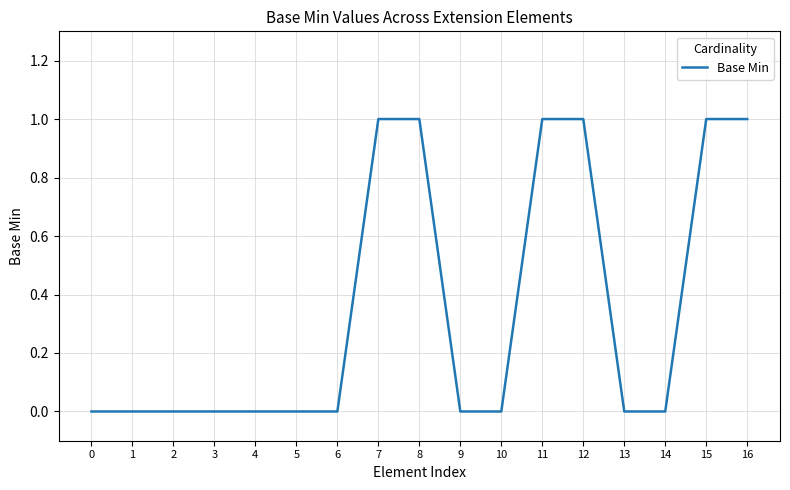

The value at 16 is 1. True or false?

True